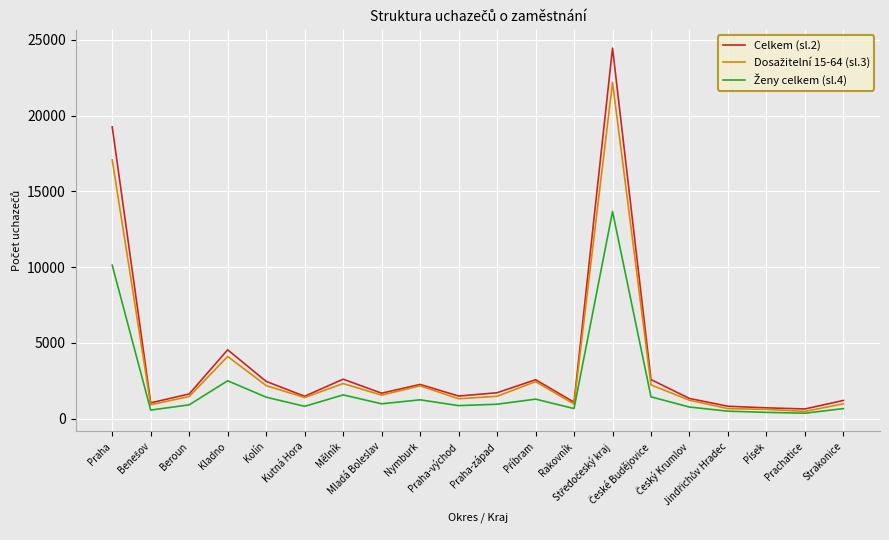

Which series has the widest spread of values?

Celkem (sl.2)